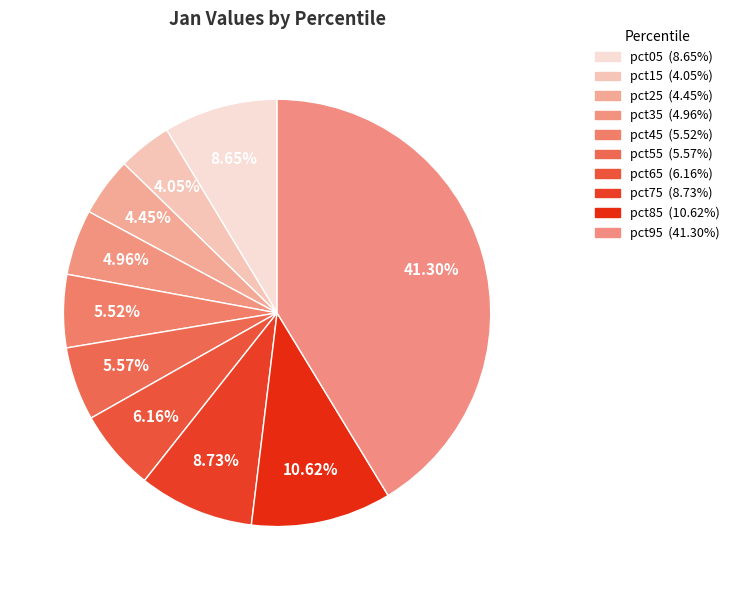

To the nearest percent, what is the combined percentage of pct25 and pct75?

13%